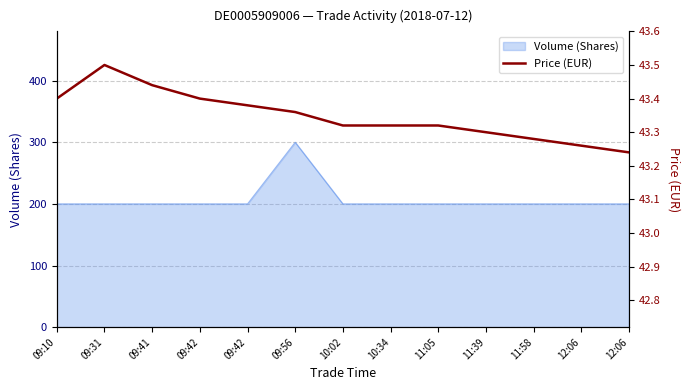

True or false: the data has more than 2 interior local peaks.

False